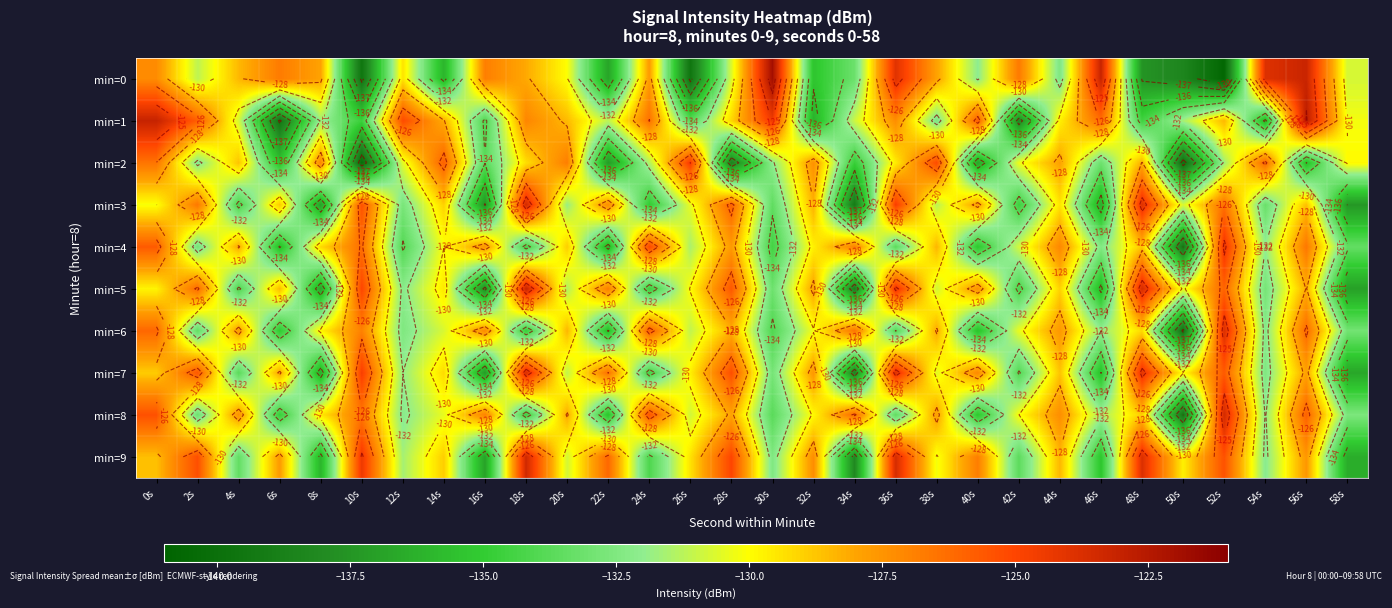

How many values in the min=2 series are below -130?

16